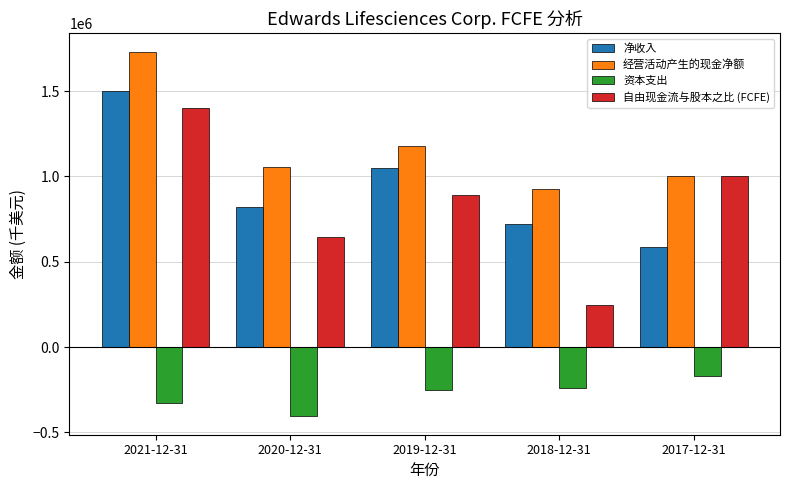

Reading left to right, list all the values displayed in this chart.

净收入: 1503100	823400	1046900	722200	583600
经营活动产生的现金净额: 1732100	1054300	1179400	926800	1000700
资本支出: -325800	-407000	-254400	-238700	-168100
自由现金流与股本之比 (FCFE): 1400500	646200	891000	247800	1001500